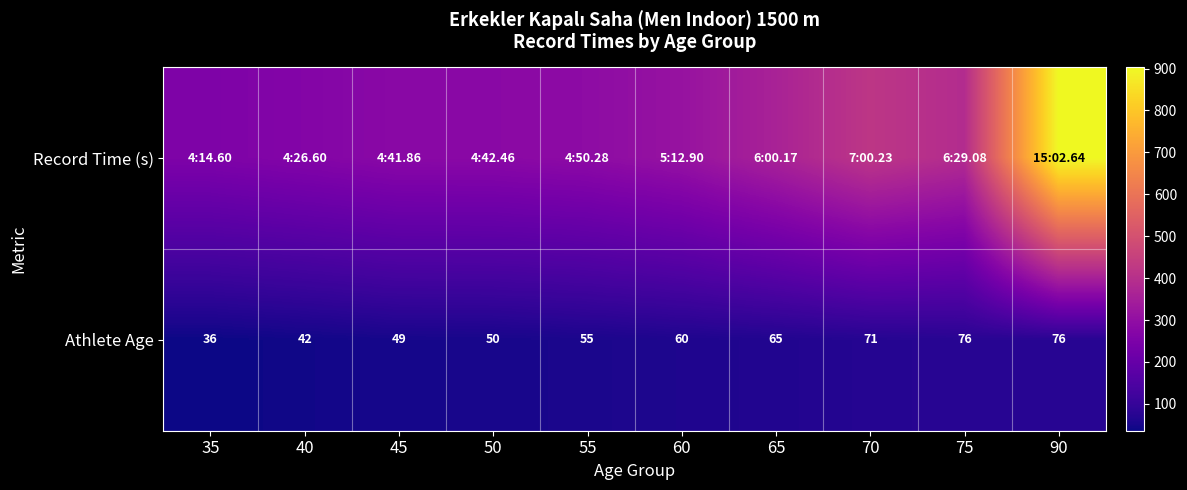

Which series has the widest spread of values?

Record Time (s)